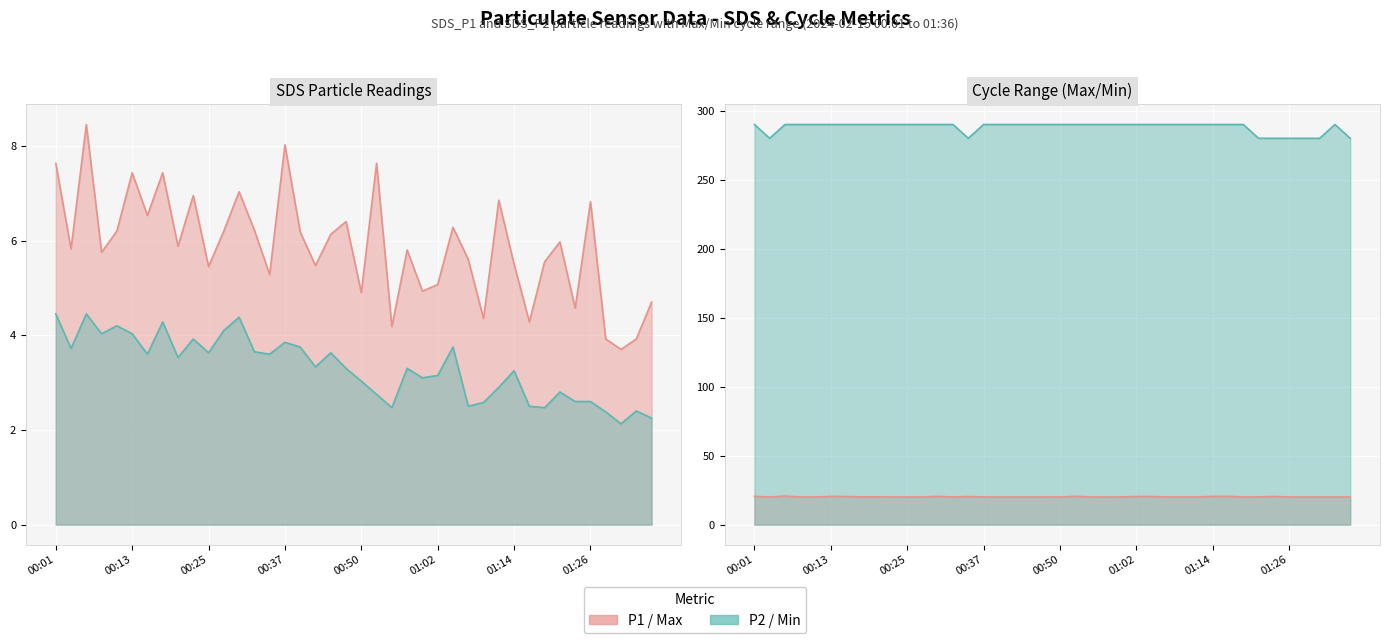

How many data points in SDS_P2 line are above 3?

26